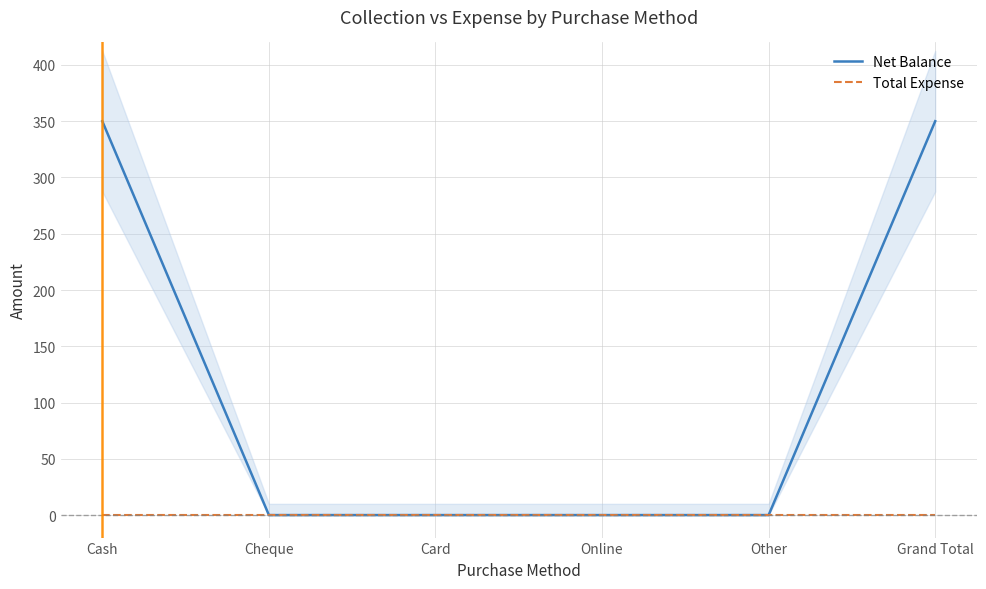

At which label is Total Expense closest to 0?

Cash